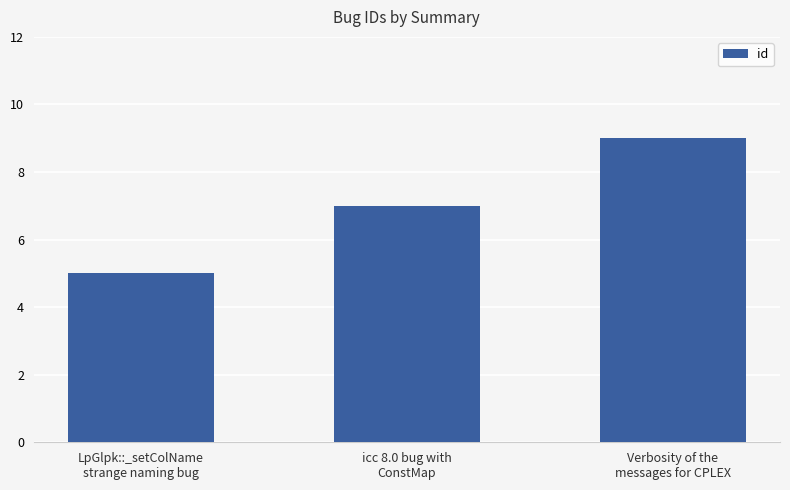

Reading left to right, transcribe all the data shown in this chart.

LpGlpk::_setColName
strange naming bug=5	icc 8.0 bug with
ConstMap=7	Verbosity of the
messages for CPLEX=9